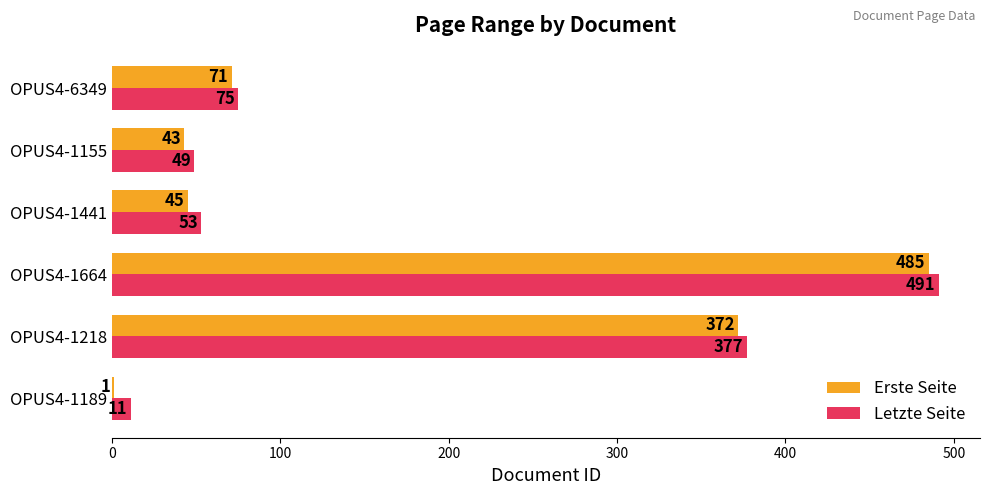

Which series changed the most between OPUS4-1189 and OPUS4-1155?

Erste Seite